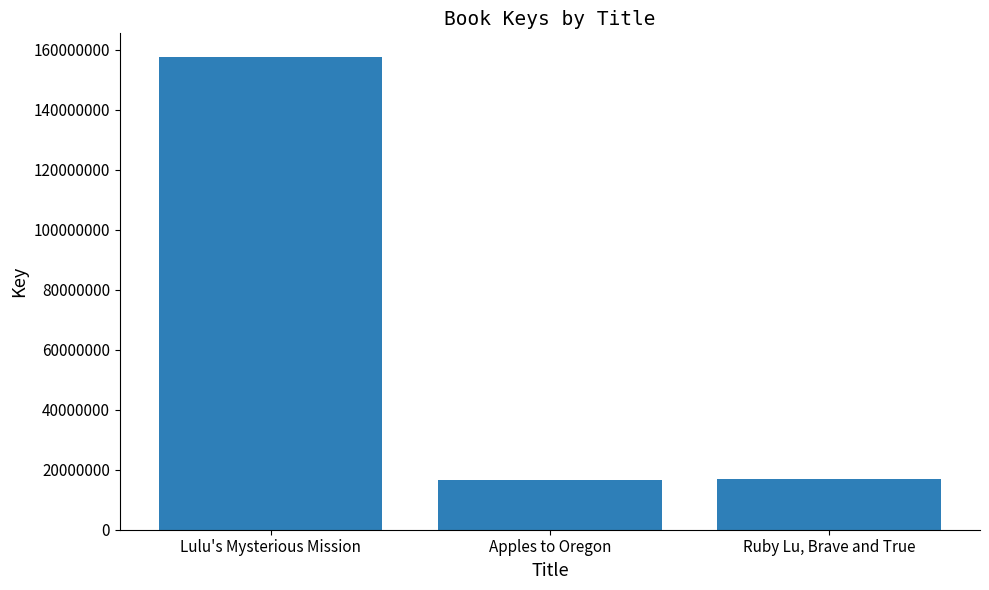

What value does the data have at Apples to Oregon?

16713496